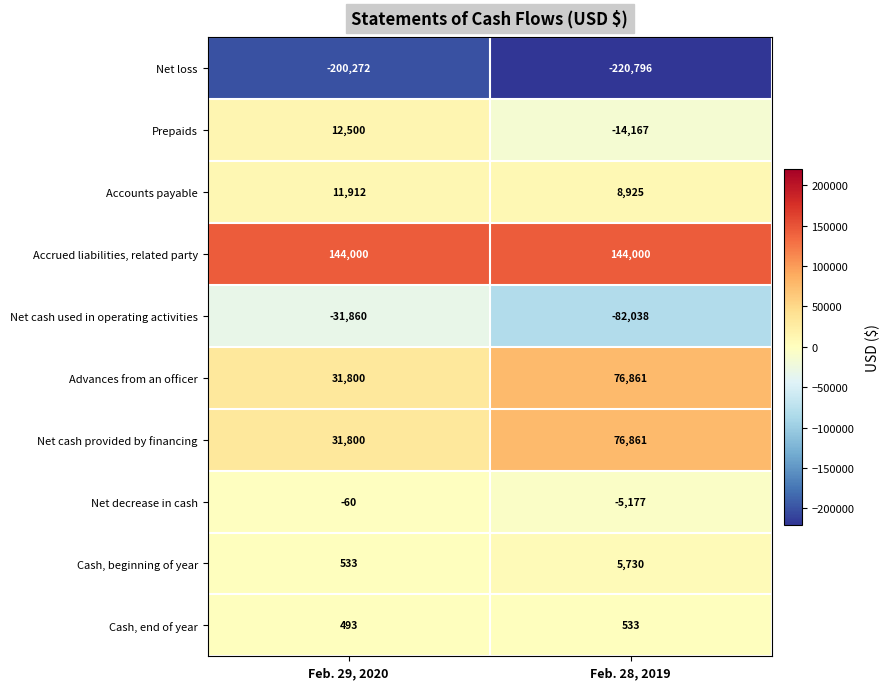

How many values in Prepaids are above zero?

1